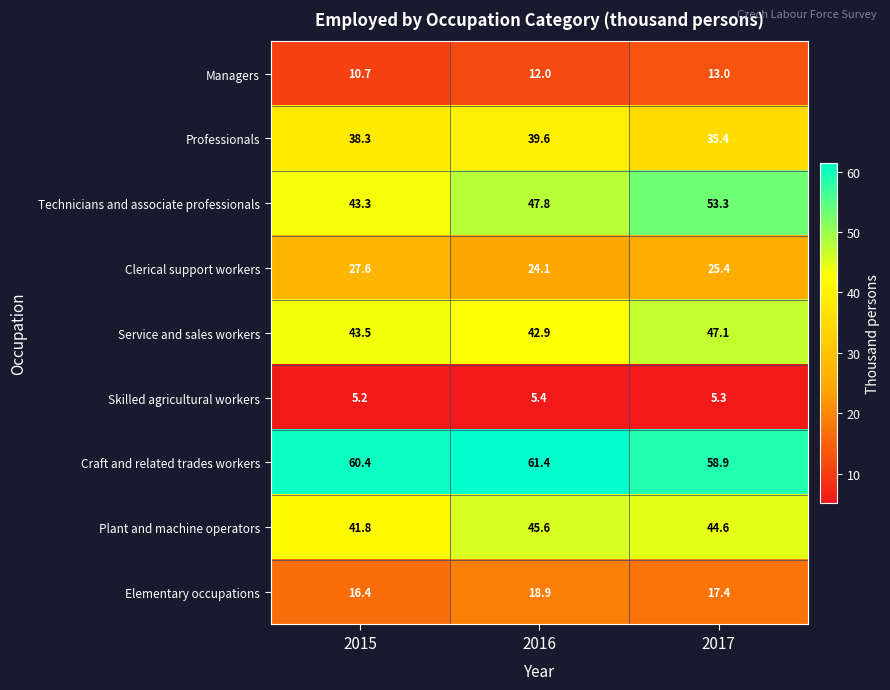

How many categories are shown in the chart?

3